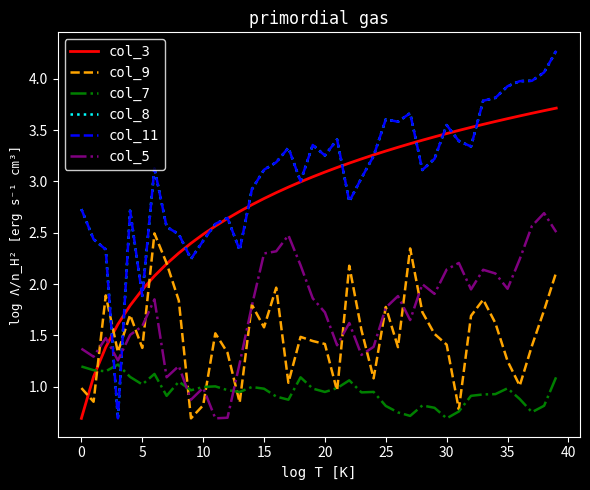

Is this an area chart (filled region under the line)?

No